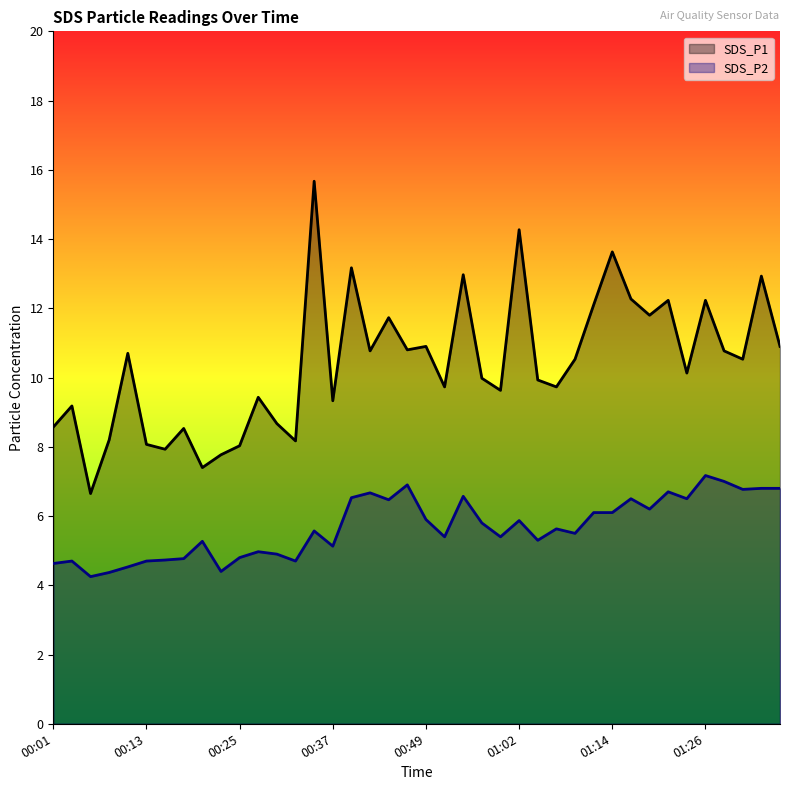

The value of SDS_P1 at 00:08 is 13.0. True or false?

False